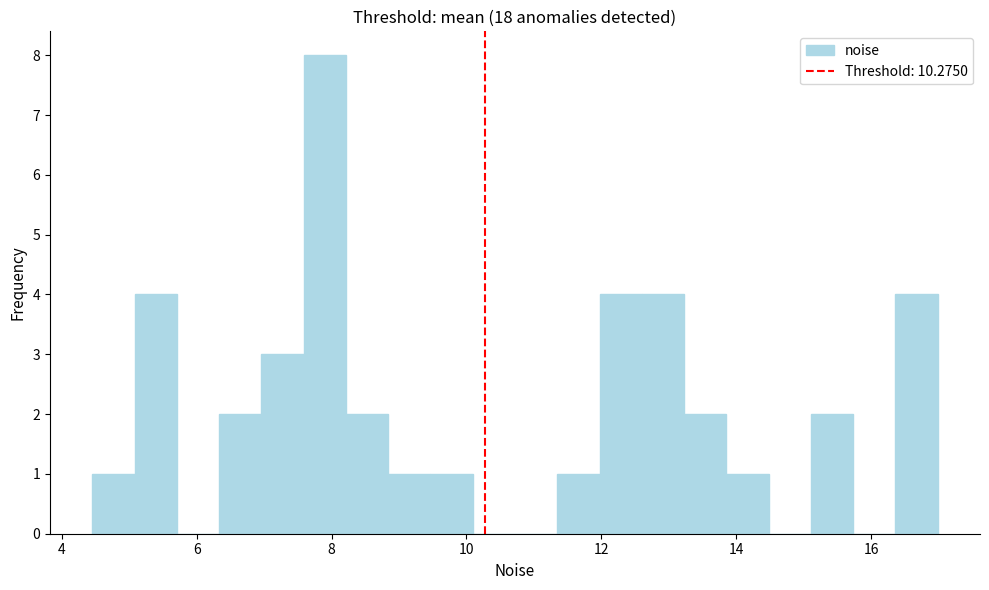

Around what value on the x-axis is the tallest bar? Give the approximate position of its centre, as read against the axis.

7.8